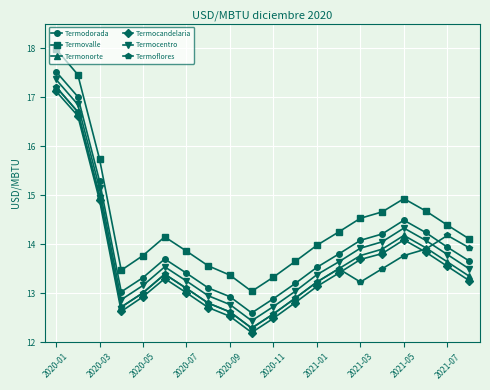

What are all the series names shown in the legend?

Termodorada, Termovalle, Termonorte, Termocandelaria, Termocentro, Termoflores